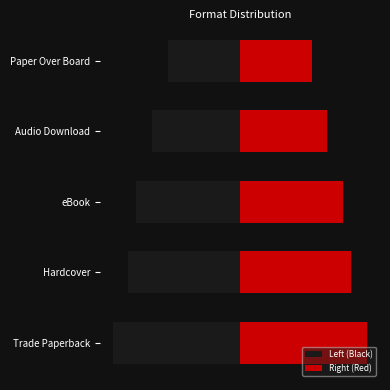

The Left (Black) series shows -3 at Hardcover. True or false?

False